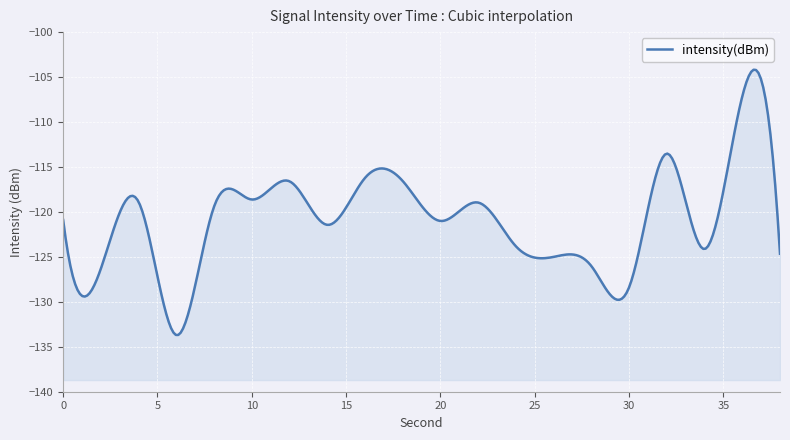

What is the difference between the values at 36 and 22?

11.8